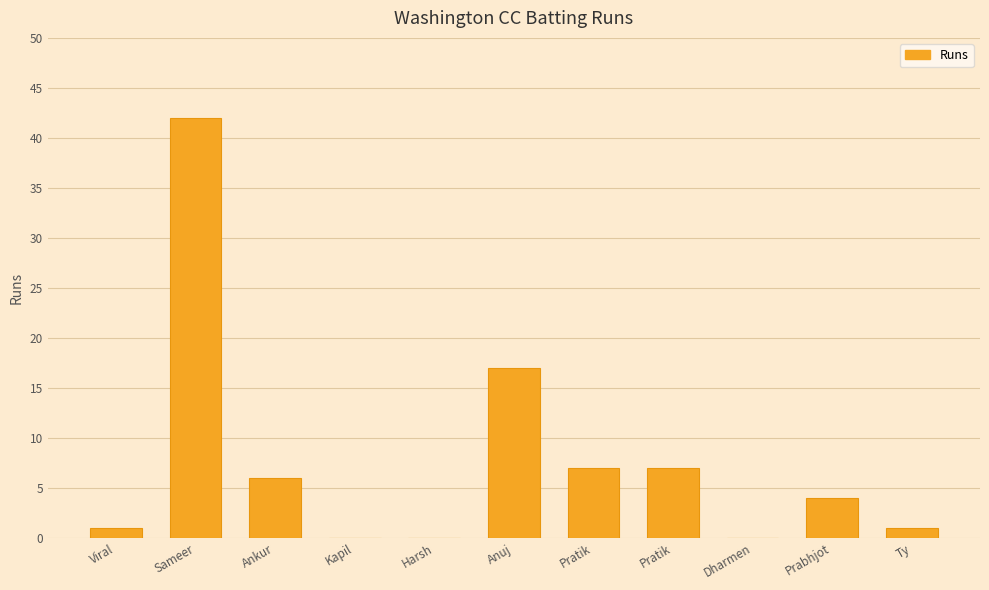

Reading left to right, transcribe all the data shown in this chart.

1	42	6	0	0	17	7	7	0	4	1